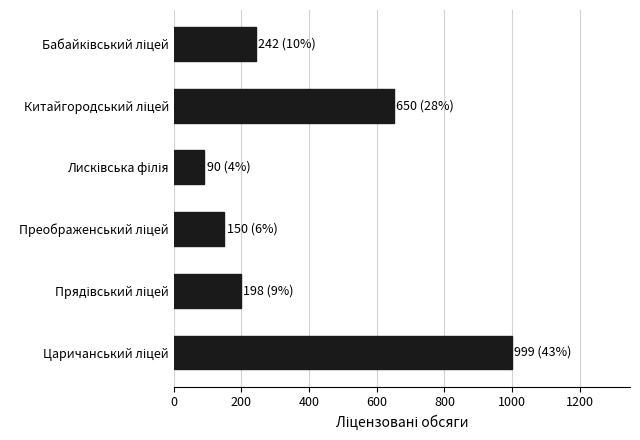

What is the value of the 5th bar from the top?

198